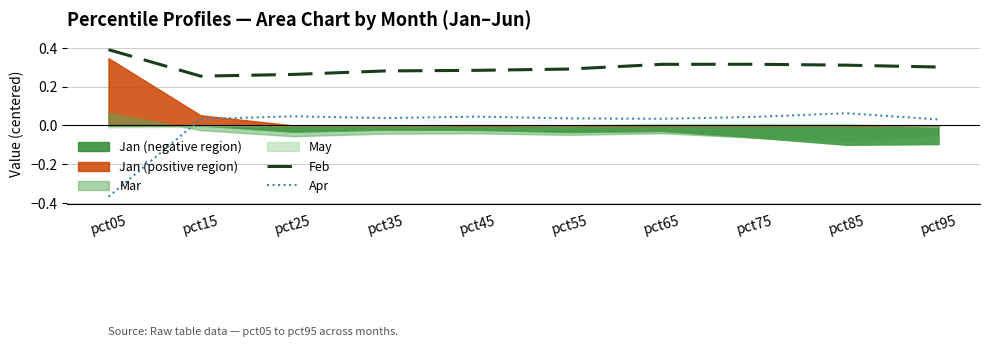

At which label is Apr closest to 0?

pct95